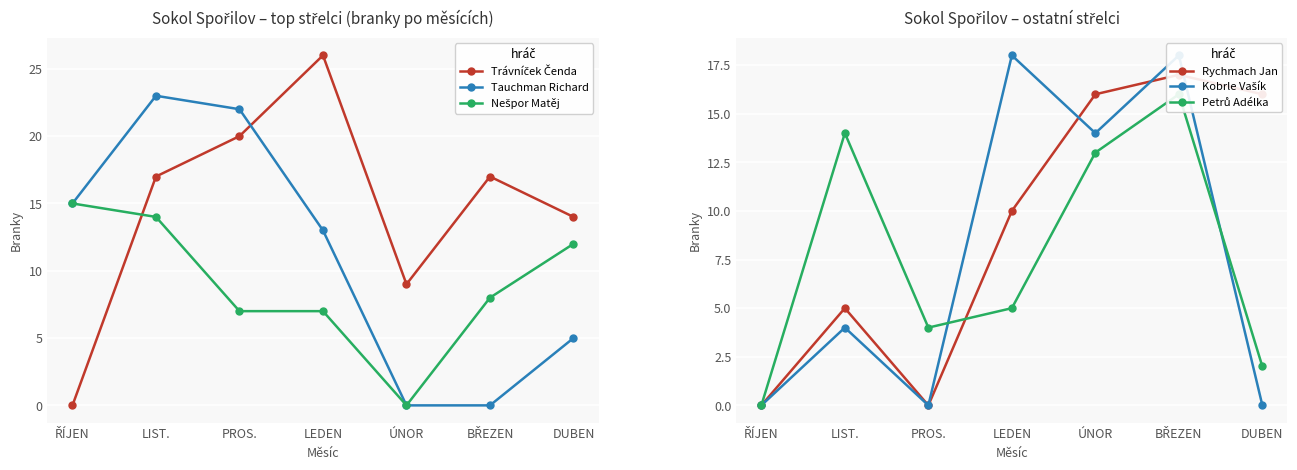

Is the value of Petrů Adélka at BŘEZEN greater than the value of Trávníček Čenda at ŘÍJEN?

Yes